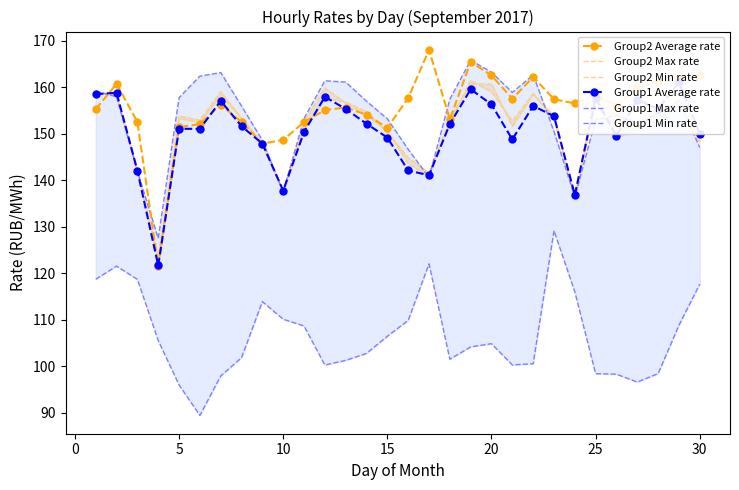

What are all the series names shown in the legend?

Group2 Average rate, Group2 Max rate, Group2 Min rate, Group1 Average rate, Group1 Max rate, Group1 Min rate